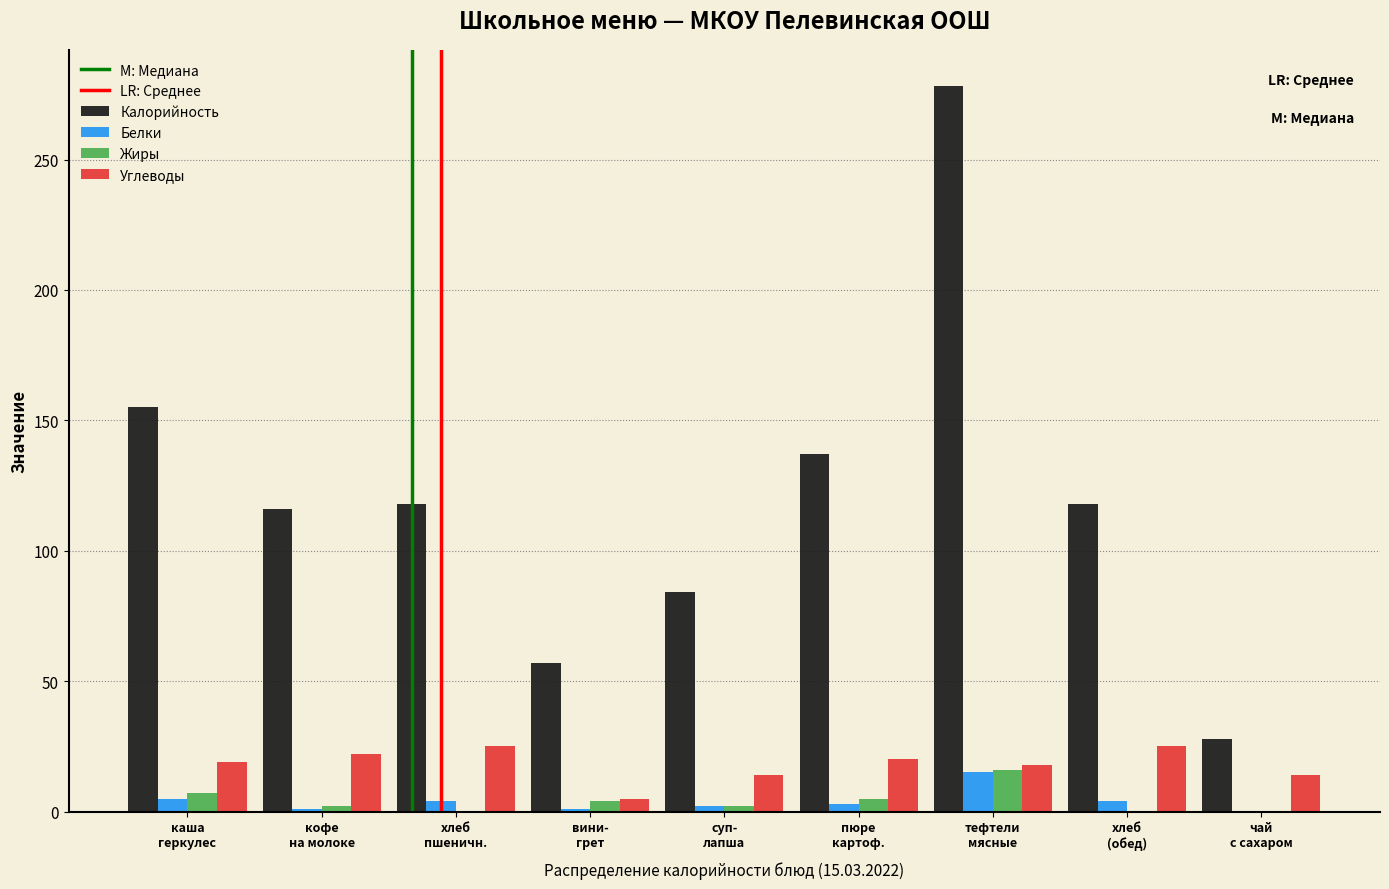

Which series has the largest total across all categories?

Калорийность